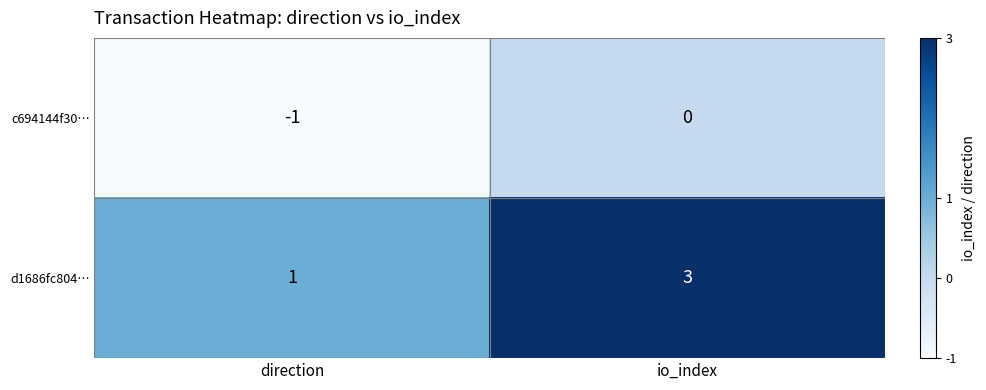

What is the spread (max minus min) of values at io_index?

3